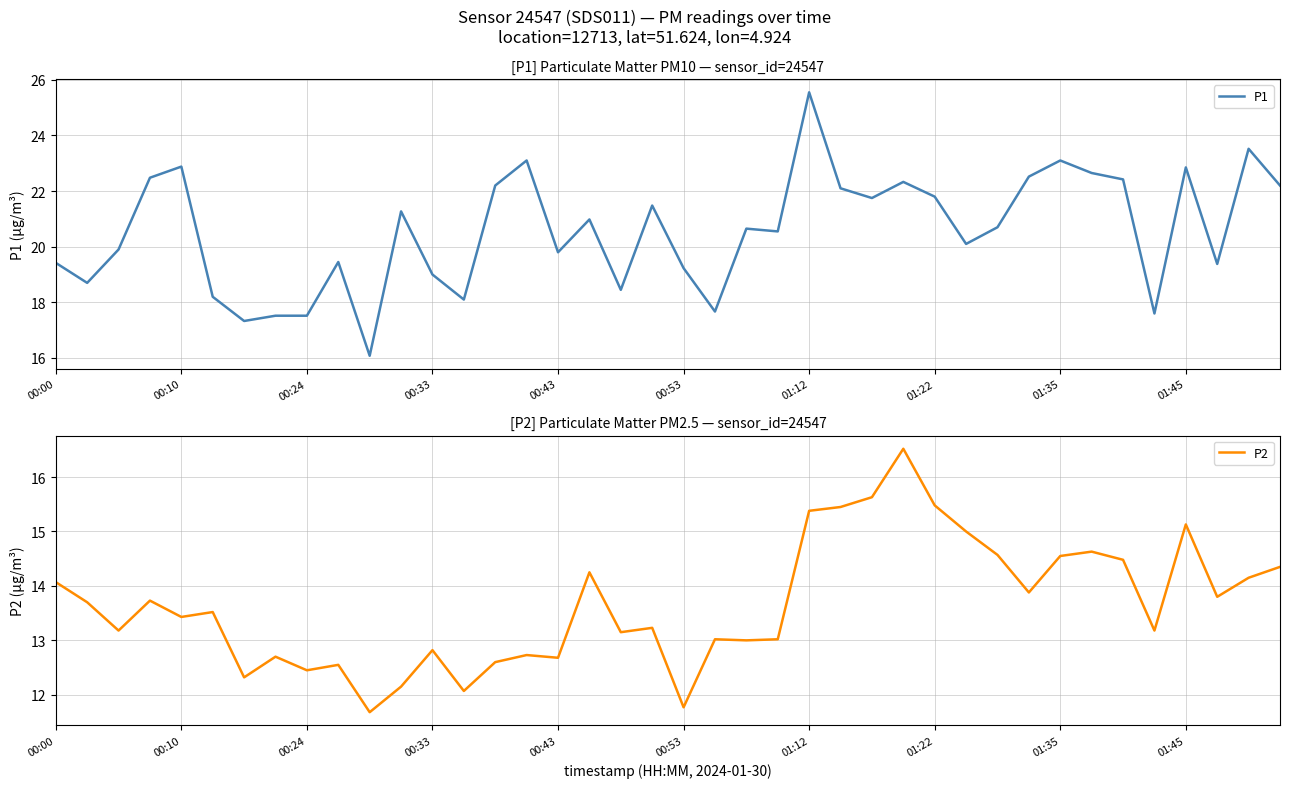

What is the total value across all series at 13?

30.2